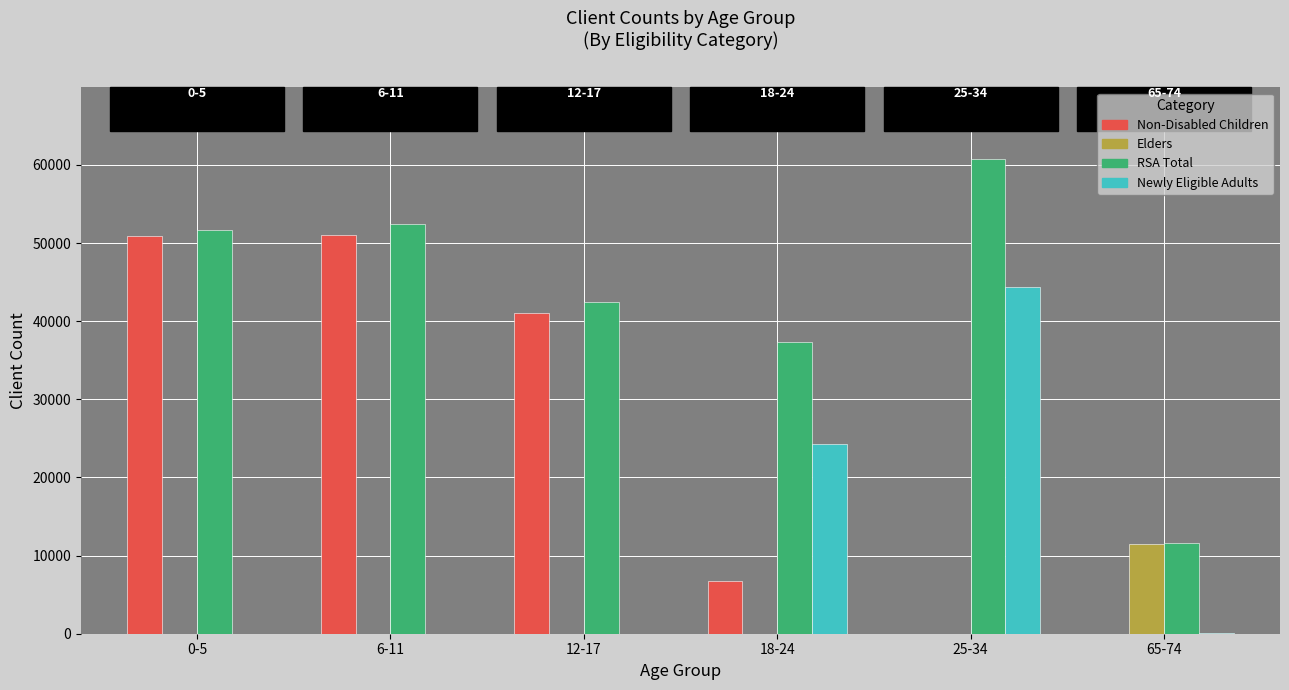

What is the maximum value for Non-Disabled Children?

51089